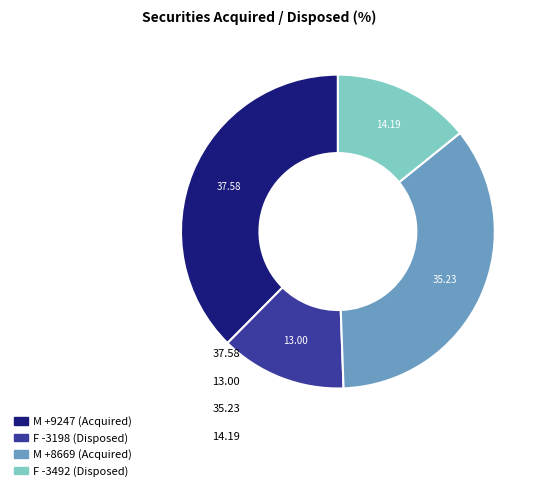

Is there any slice that represents more than half of the pie?

No